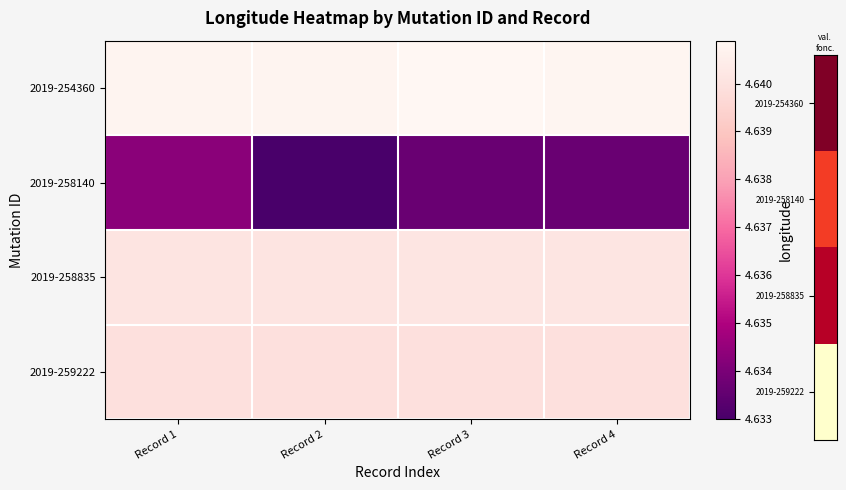

Which series has the widest spread of values?

2019-258140